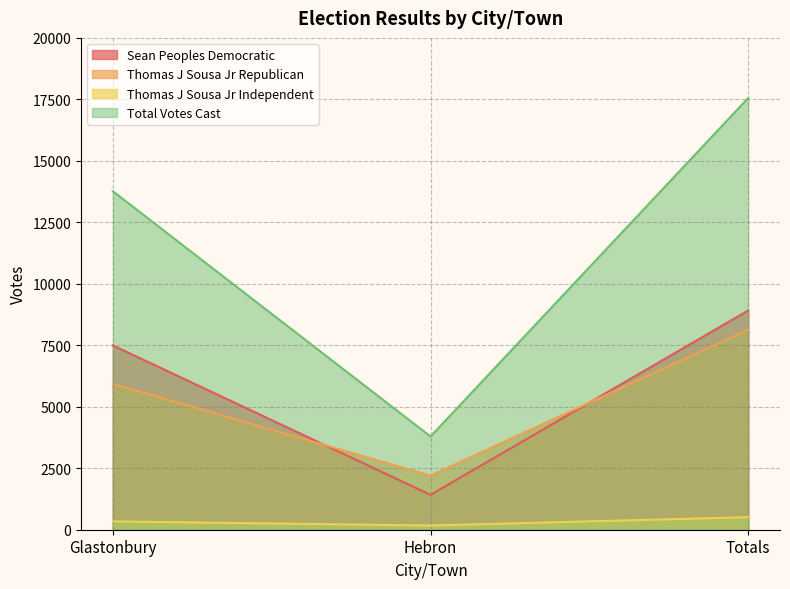

How many lines are shown in the chart?

4